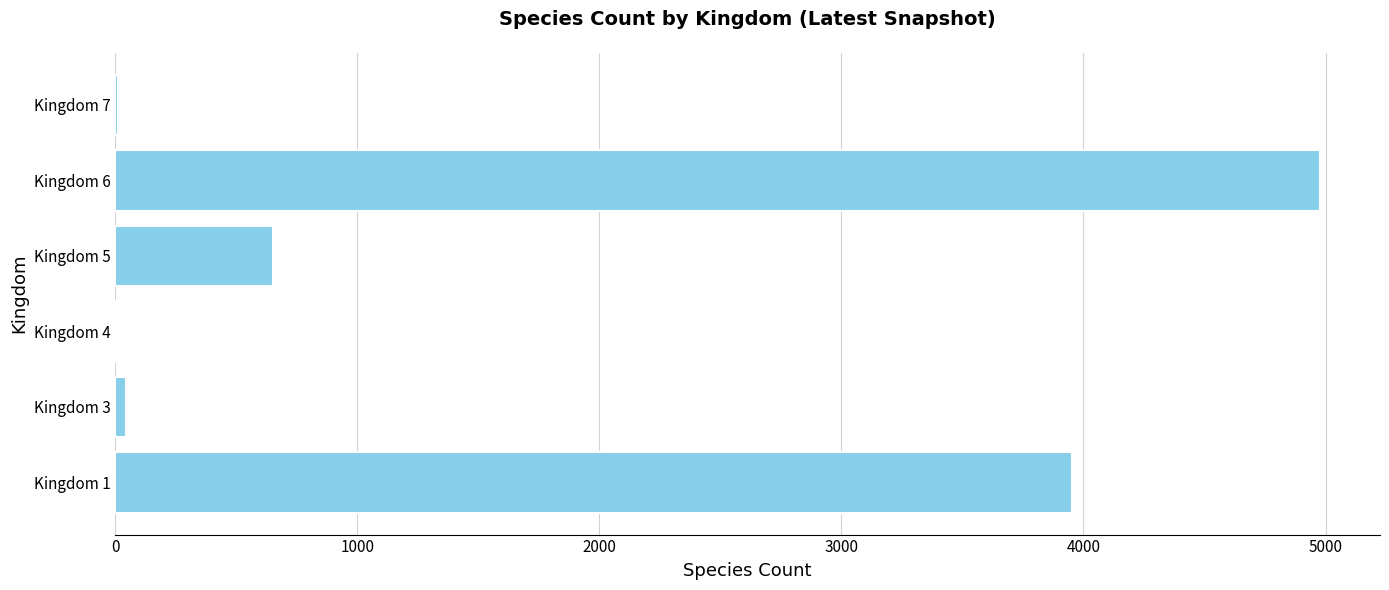

The value at Kingdom 6 is 8379. True or false?

False